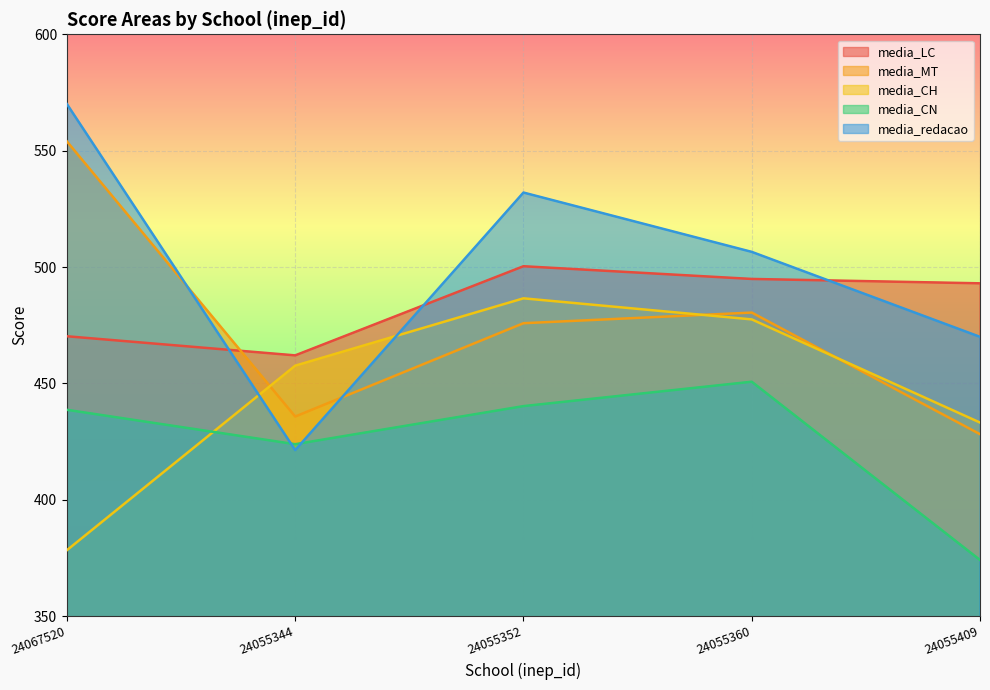

What is the label of the 4th point from the right?

24055344